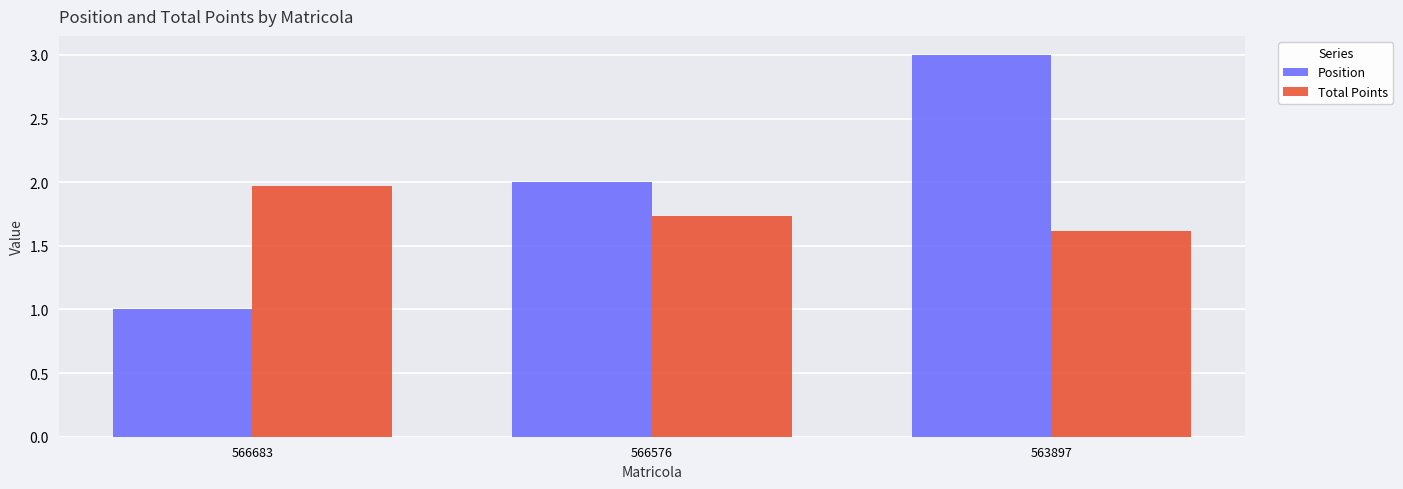

Is the value of Position at 566576 greater than the value of Total Points at 563897?

Yes